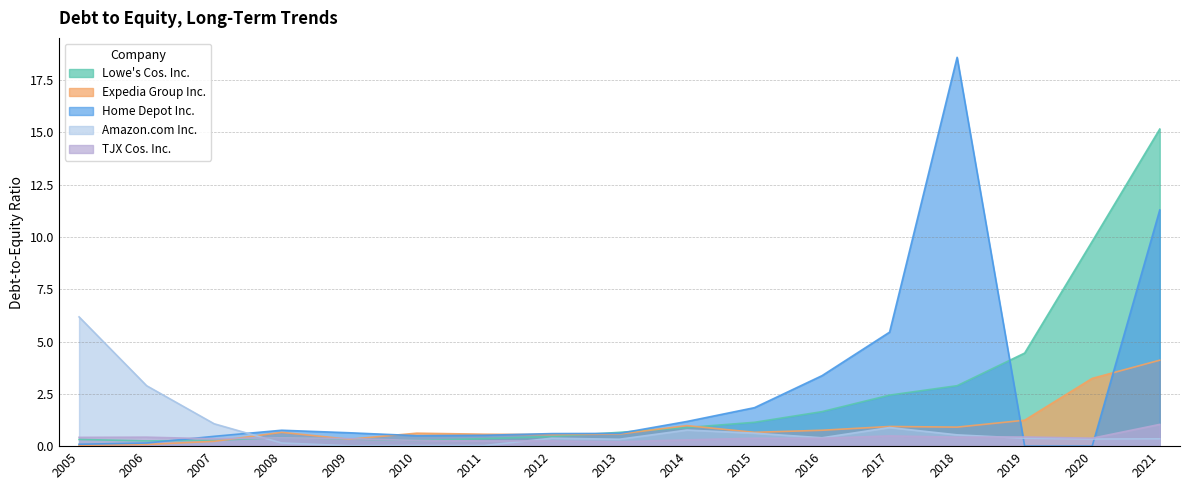

How many data points does each series have?

17